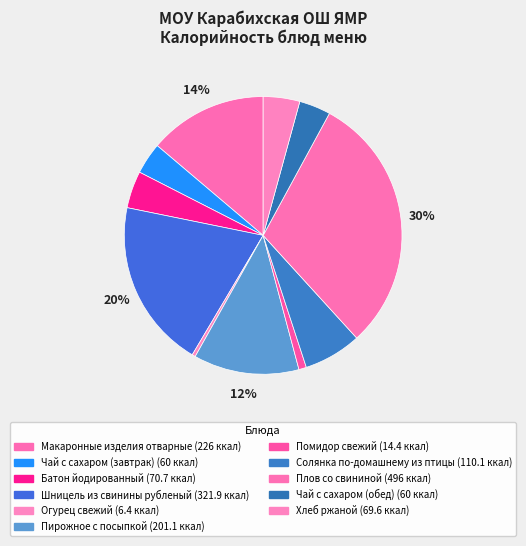

True or false: Солянка по-домашнему из птицы accounts for 1% of the total.

False